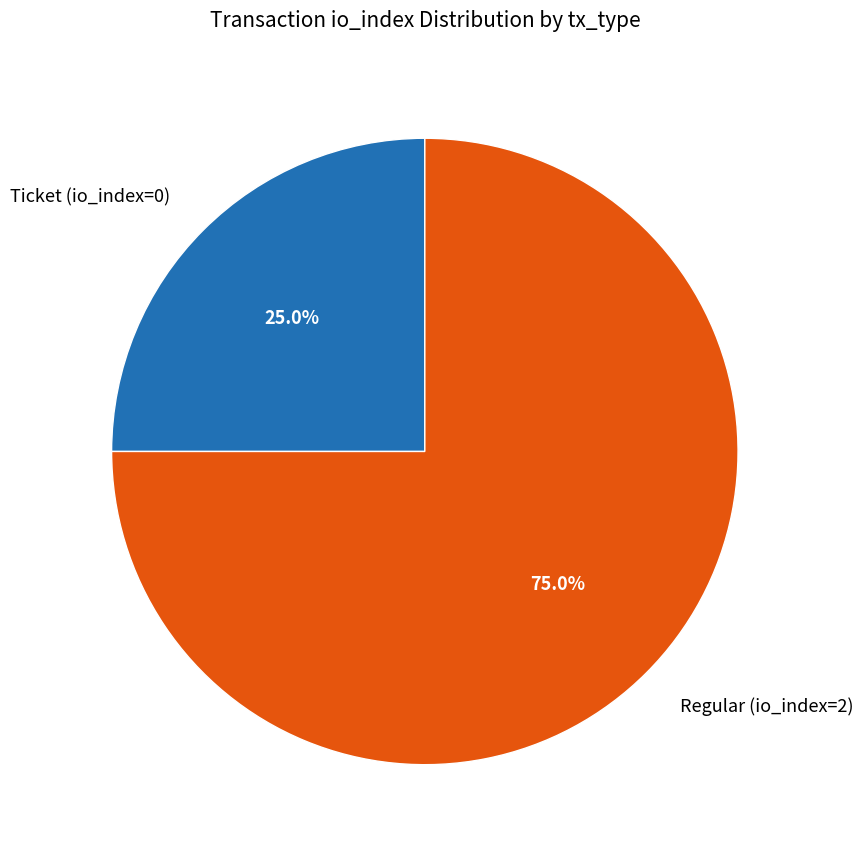

What is the total percentage of Regular (io_index=2) and Ticket (io_index=0)?

100.0%